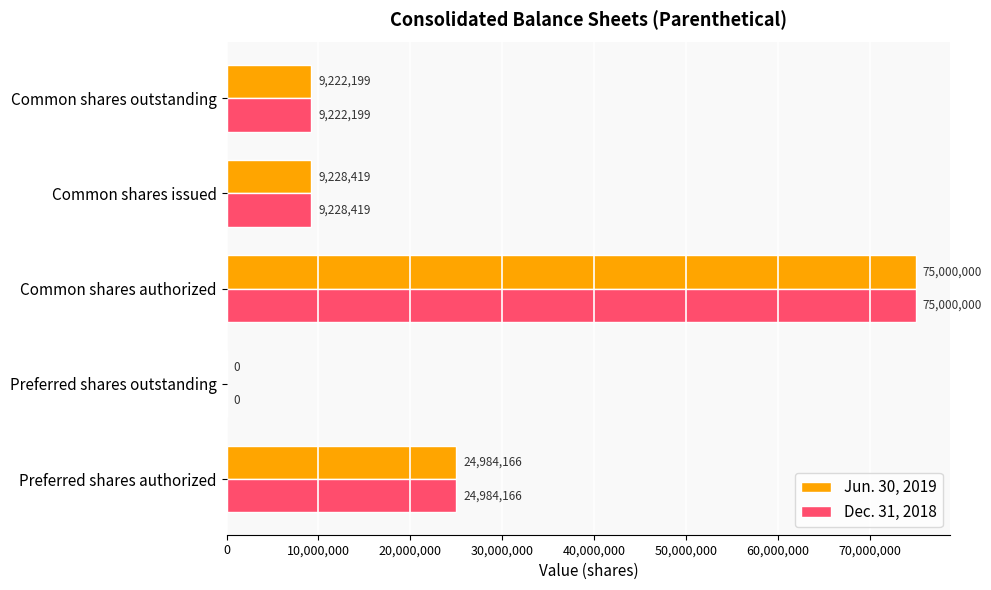

What is the sum of all Jun. 30, 2019 values?

118434784